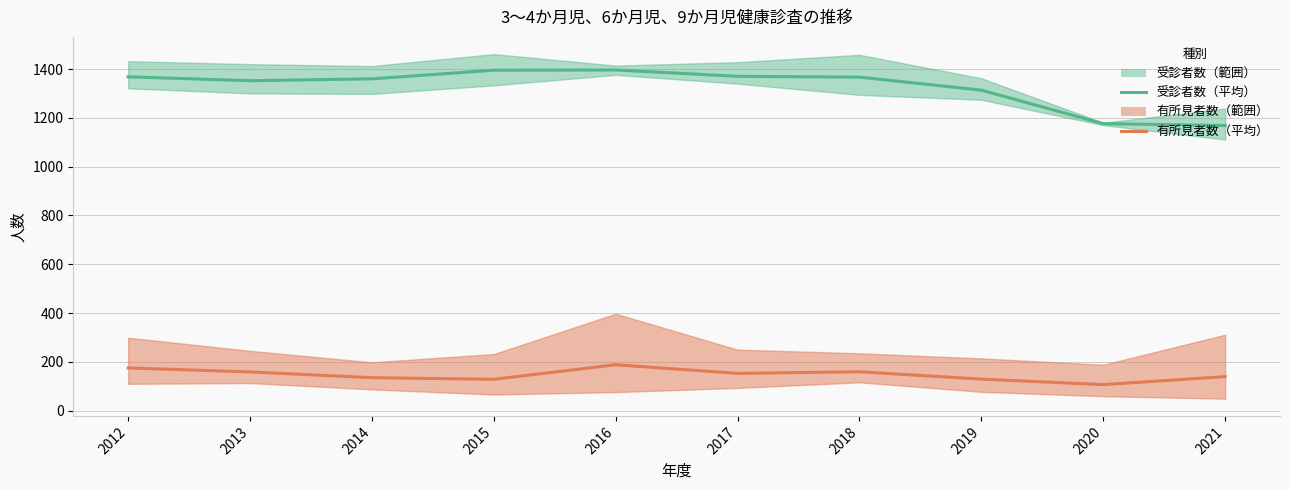

What is the total value across all series at 2017?

1522.7